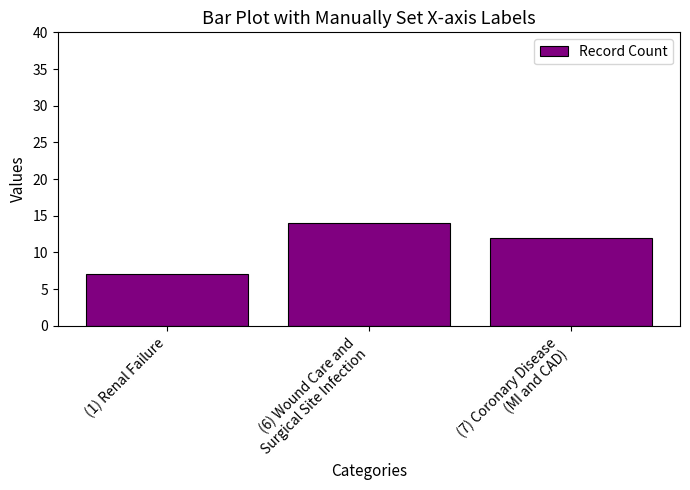

How many distinct data groups are displayed?

1